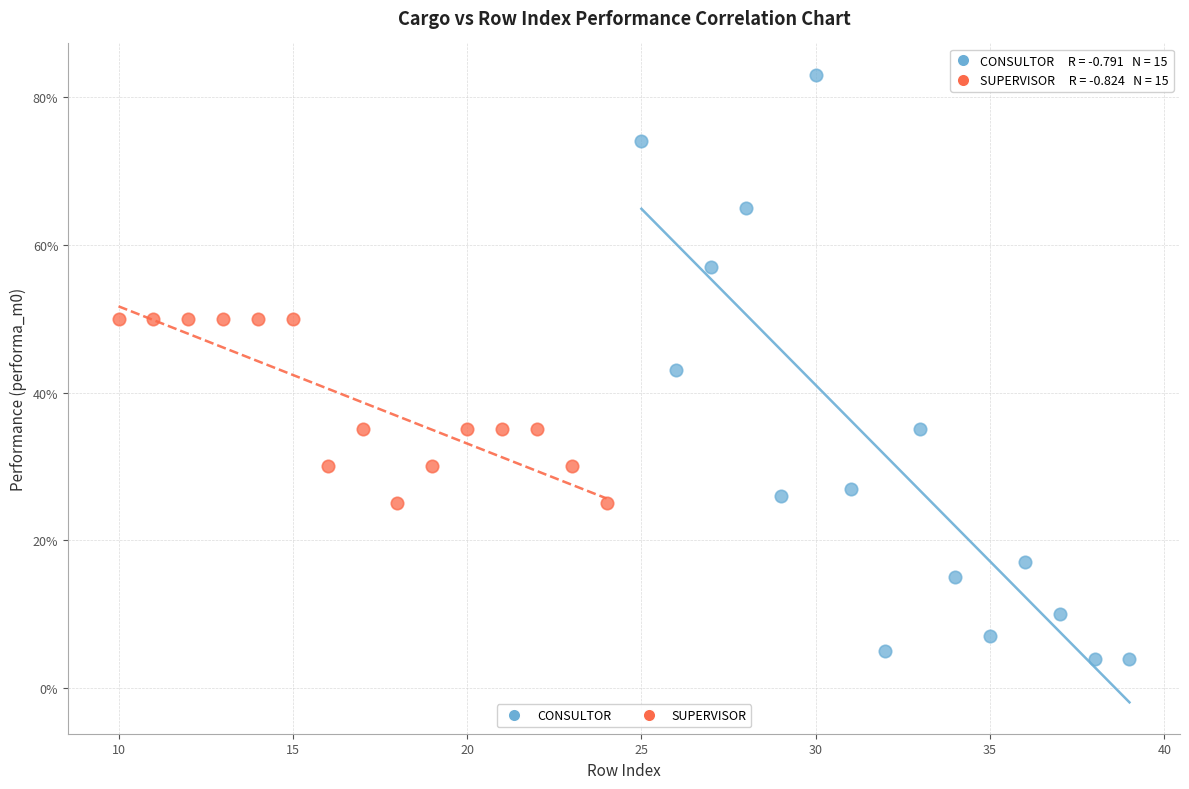

What are all the series names shown in the legend?

CONSULTOR, SUPERVISOR